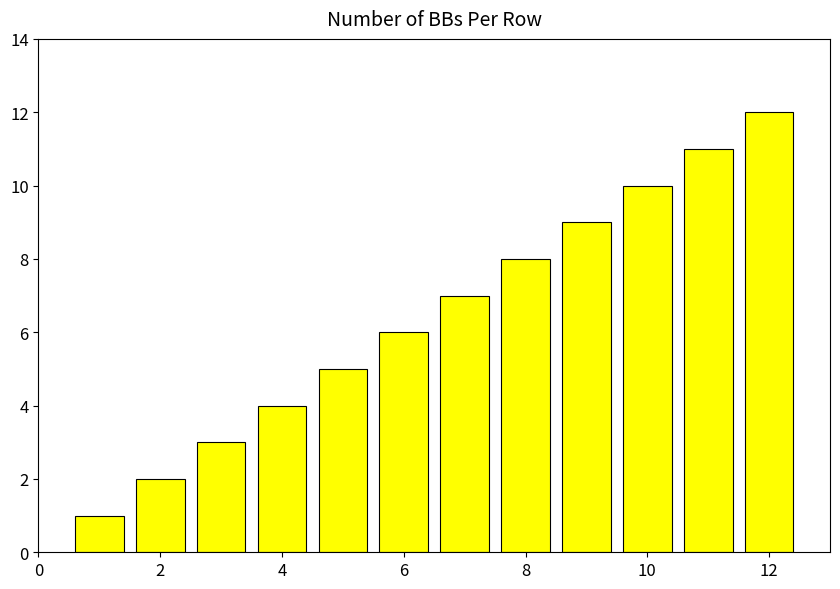

Count the number of data series in this chart.

1